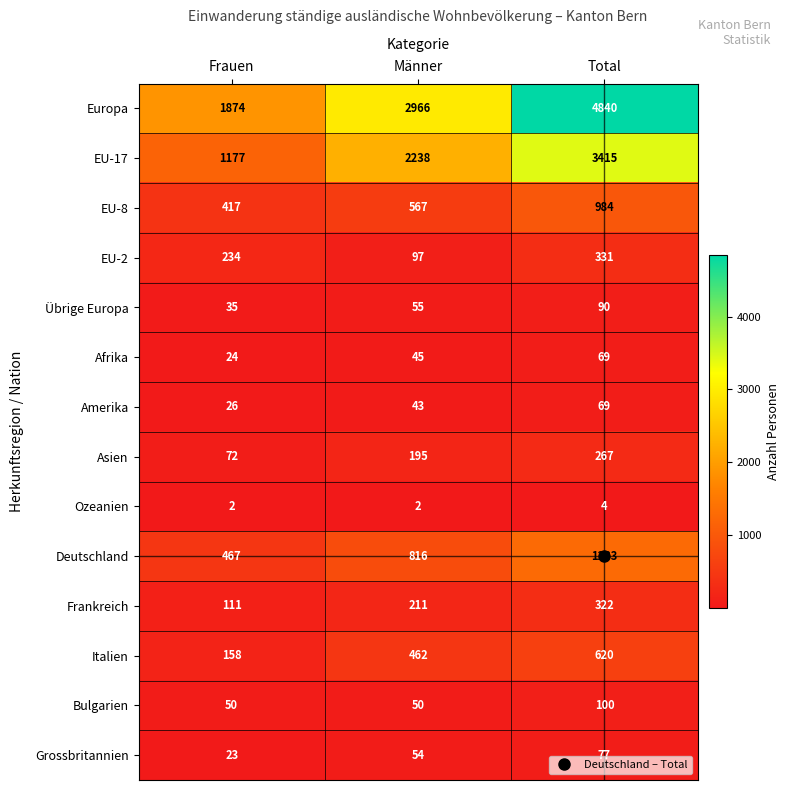

How many Grossbritannien values are between 23 and 77?

3